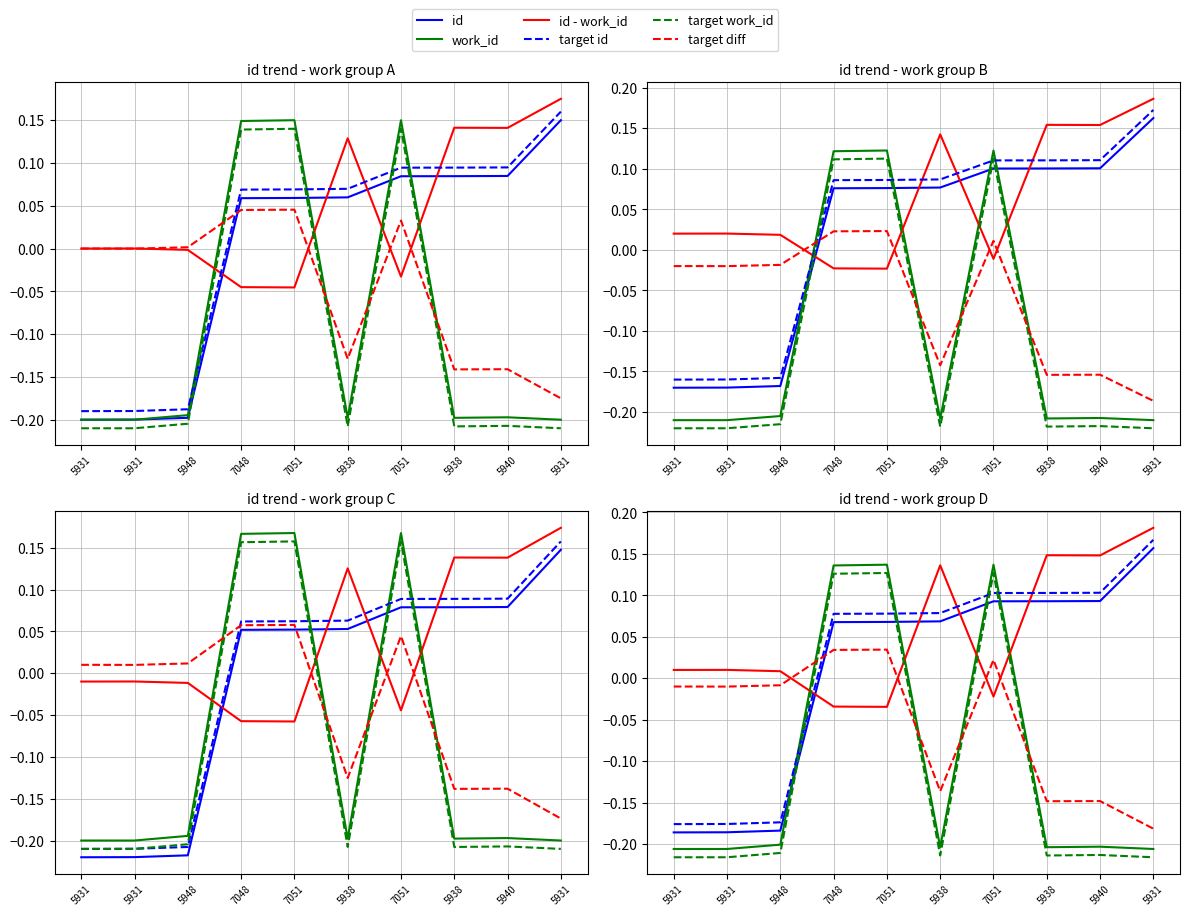

True or false: work_id has a value of -0.1 at 5931.

False